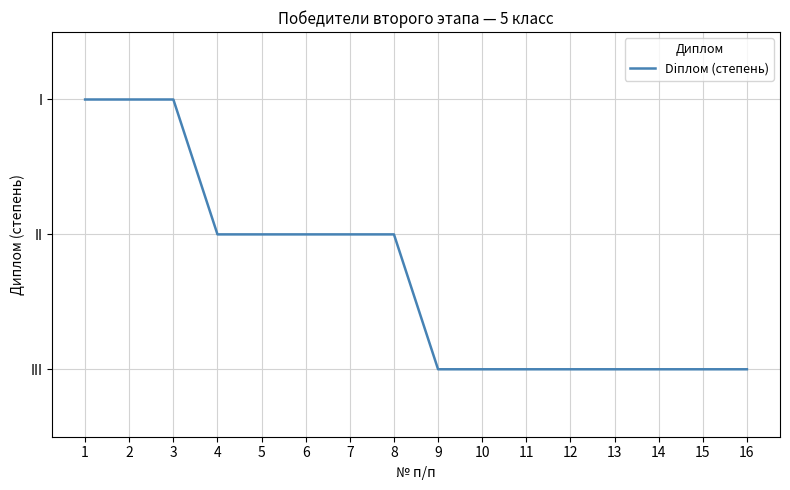

Does the chart display data point markers on the line(s)?

No